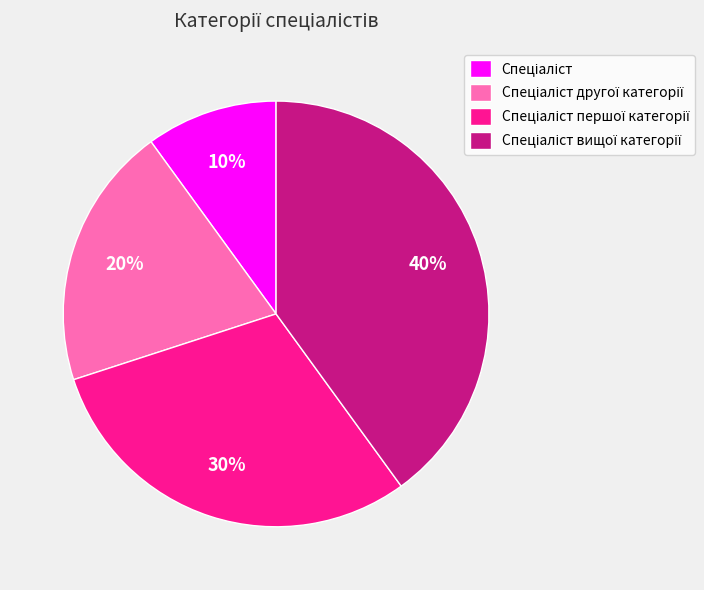

To the nearest percent, what is the difference between the largest and smallest slice percentages?

30%